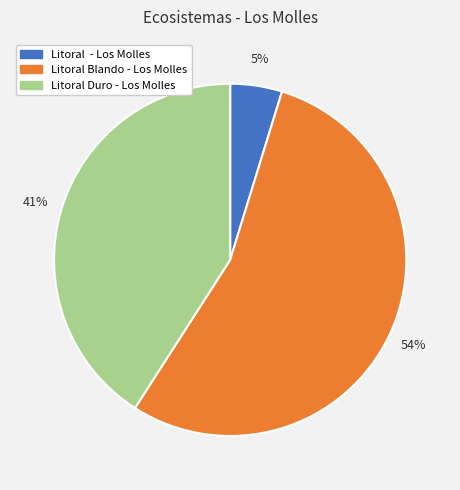

Which category has the smallest portion of the pie?

Litoral - Los Molles